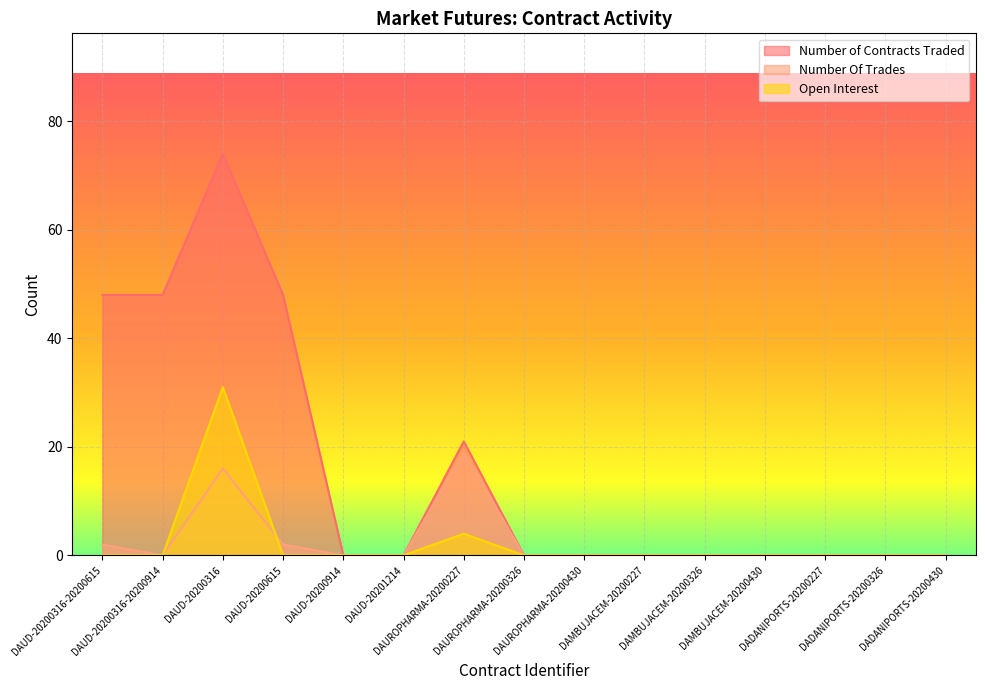

Does the chart display data point markers on the line(s)?

No